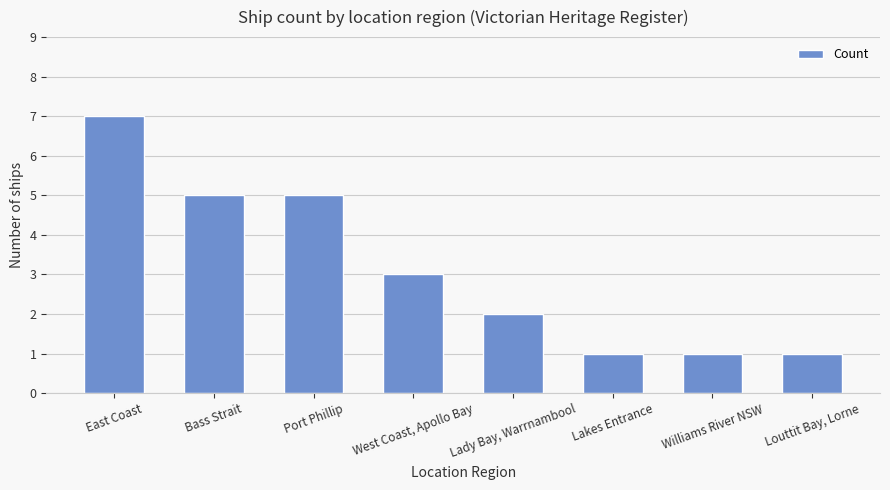

Reading left to right, extract all data points from this chart.

East Coast=7	Bass Strait=5	Port Phillip=5	West Coast, Apollo Bay=3	Lady Bay, Warrnambool=2	Lakes Entrance=1	Williams River NSW=1	Louttit Bay, Lorne=1